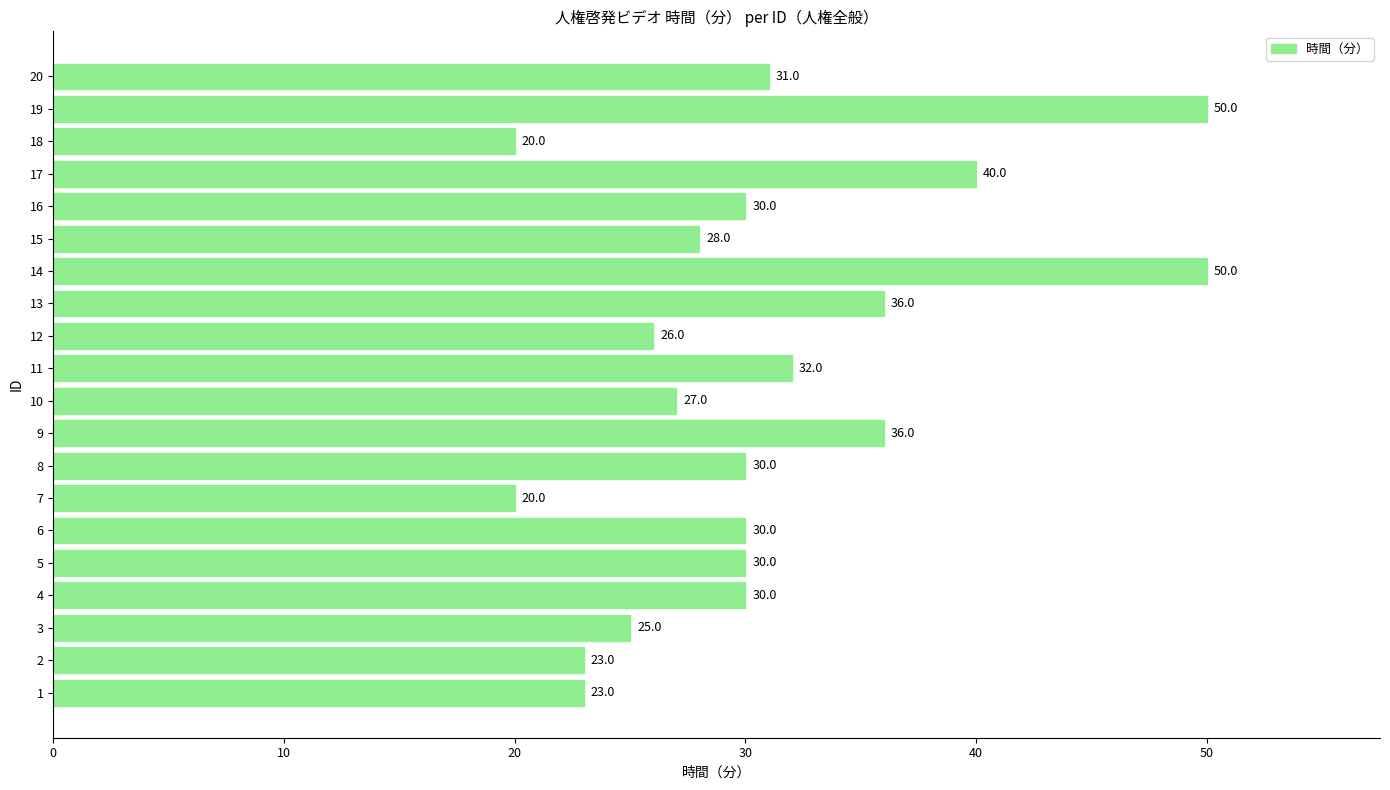

Which has a higher value, 16 or 14?

14